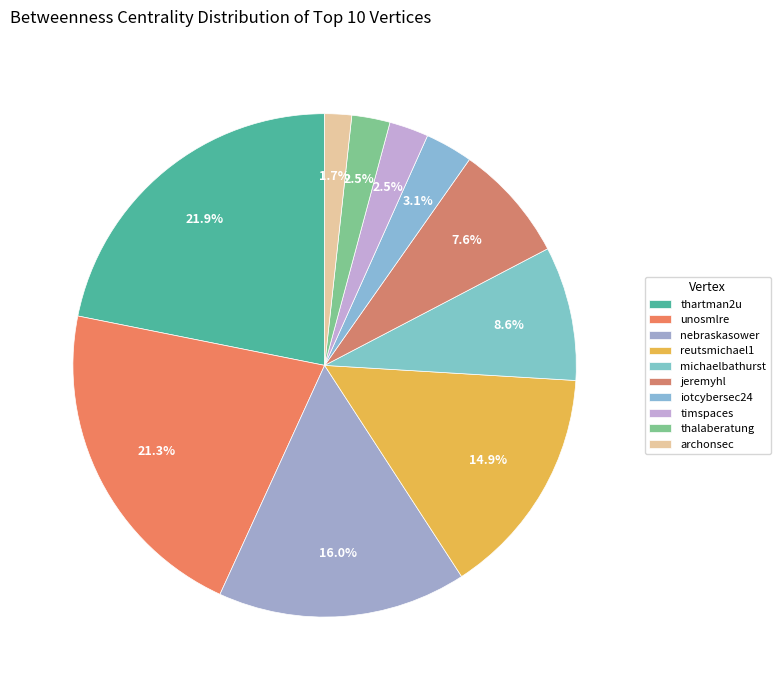

To the nearest percent, what percentage of the pie is timspaces?

3%